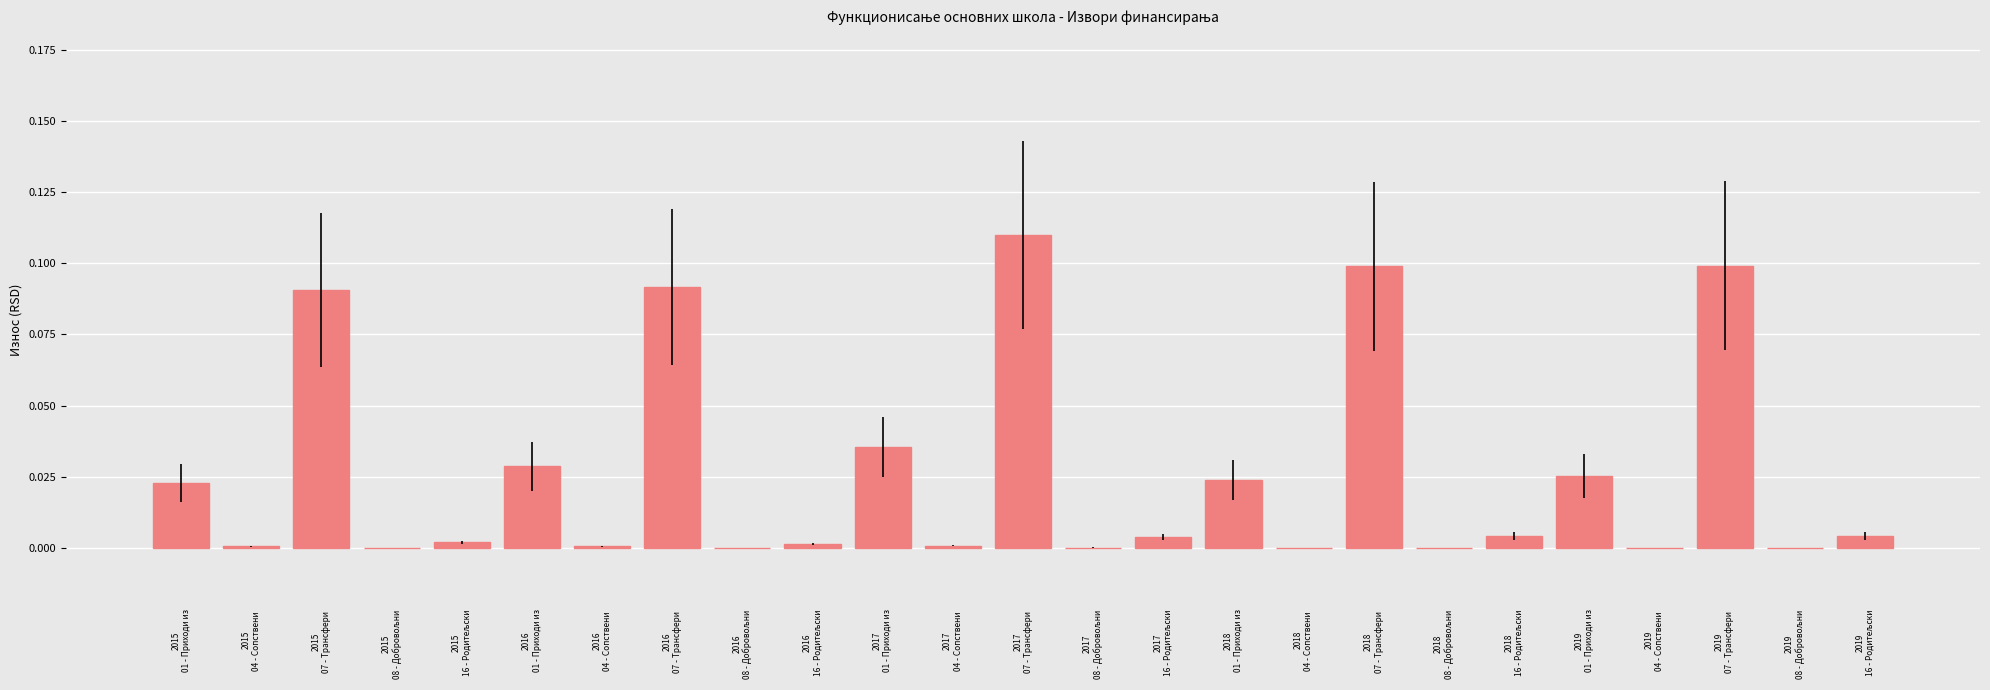

What is the sum of all values?

0.6